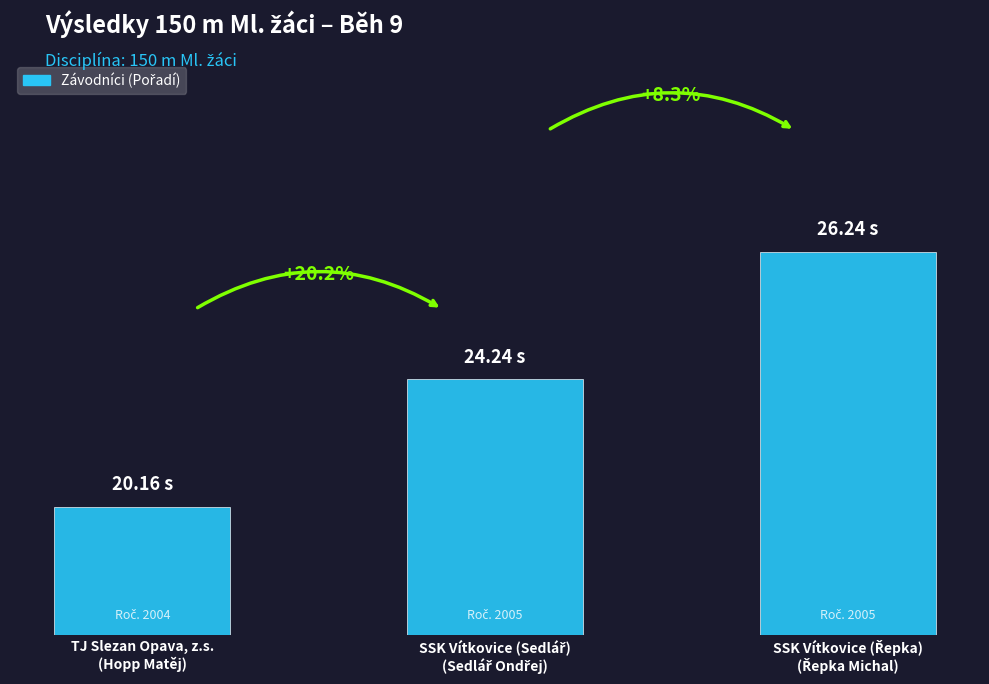

How many bars are there in total?

3